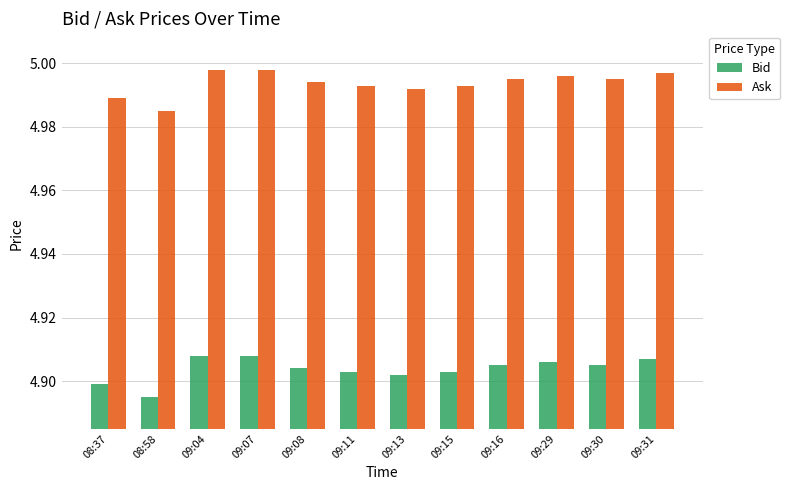

What are all the series names shown in the legend?

Bid, Ask